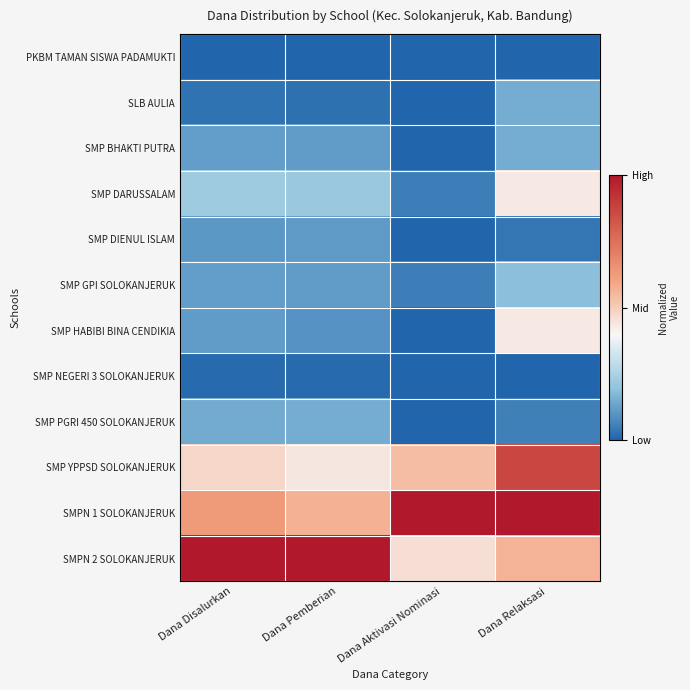

At which category does the chart reach its peak across all series?

Dana Aktivasi Nominasi